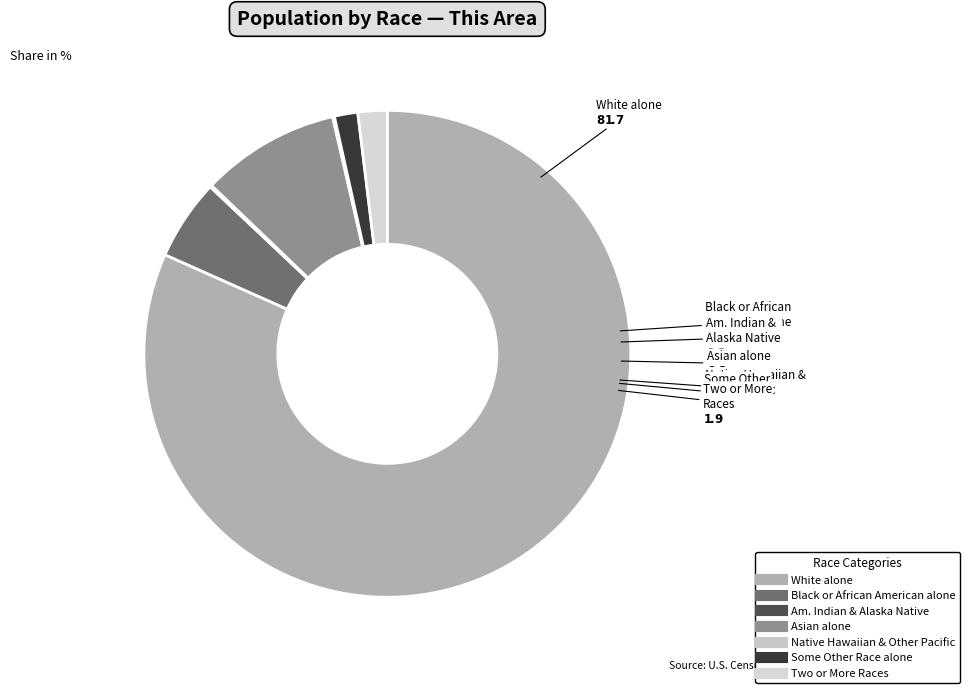

Rank the categories by value from lowest to highest.

Native Hawaiian and Other Pacific, American Indian and Alaska Native, Some Other Race alone, Two or More Races, Black or African American alone, Asian alone, White alone